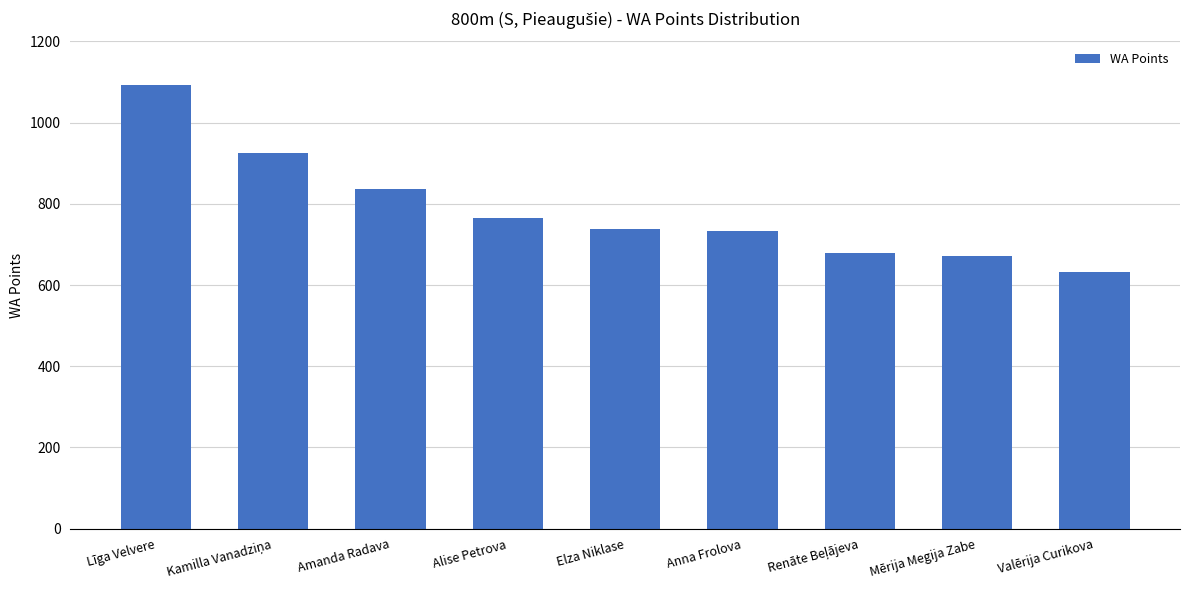

What is the label of the 4th bar from the left?

Alise Petrova